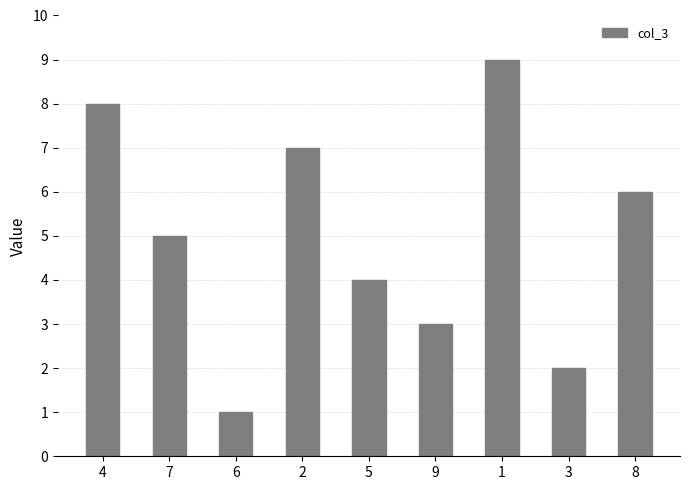

What is the average value?

5